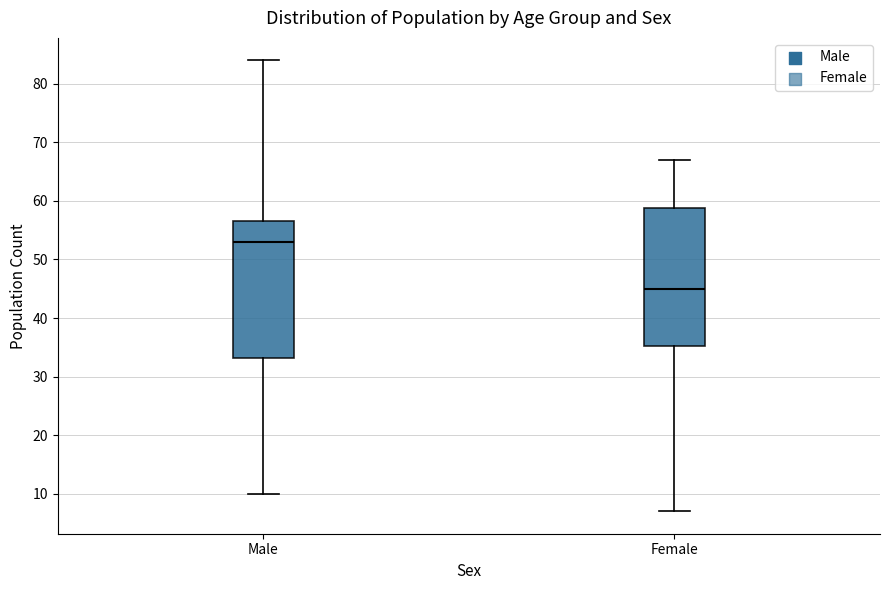

Reading left to right, transcribe this box plot: for each box, give where its median line is, the range the box spans, and where its two whiskers end, as read against the y-axis. The values are not printed on the chart, so give them approximately, as read against the axis.

Male: median 53, box 33 to 57, whiskers 10 to 84
Female: median 45, box 35 to 59, whiskers 7 to 67